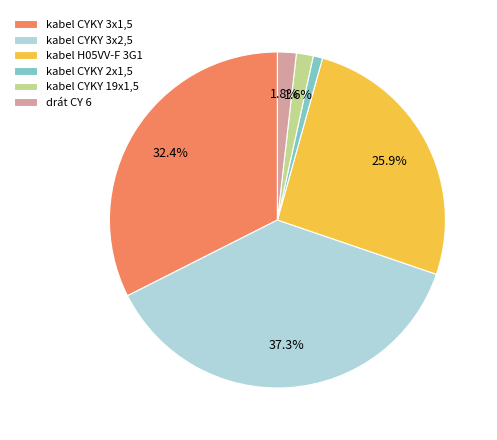

Which has a higher value, kabel CYKY 2x1,5 or kabel CYKY 3x1,5?

kabel CYKY 3x1,5